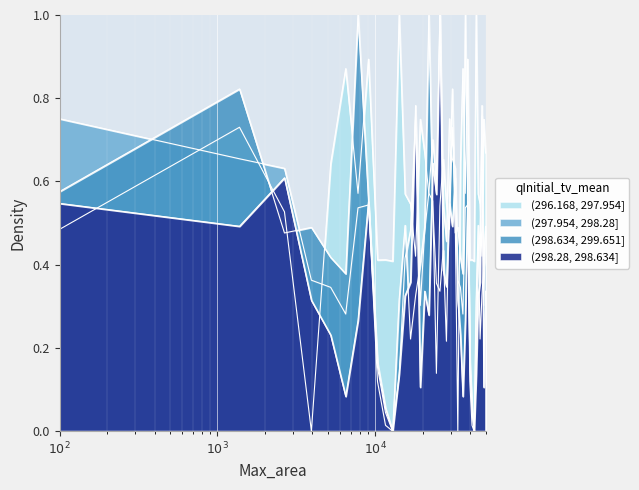

Is it true that BIO4 equals 1.3 at 6?

False